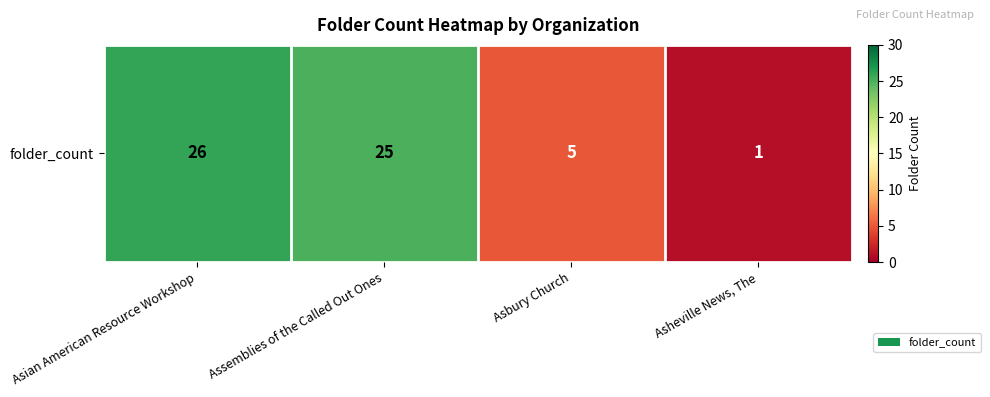

List the labels in order of value, largest first.

Asian American Resource Workshop, Assemblies of the Called Out Ones, Asbury Church, Asheville News, The